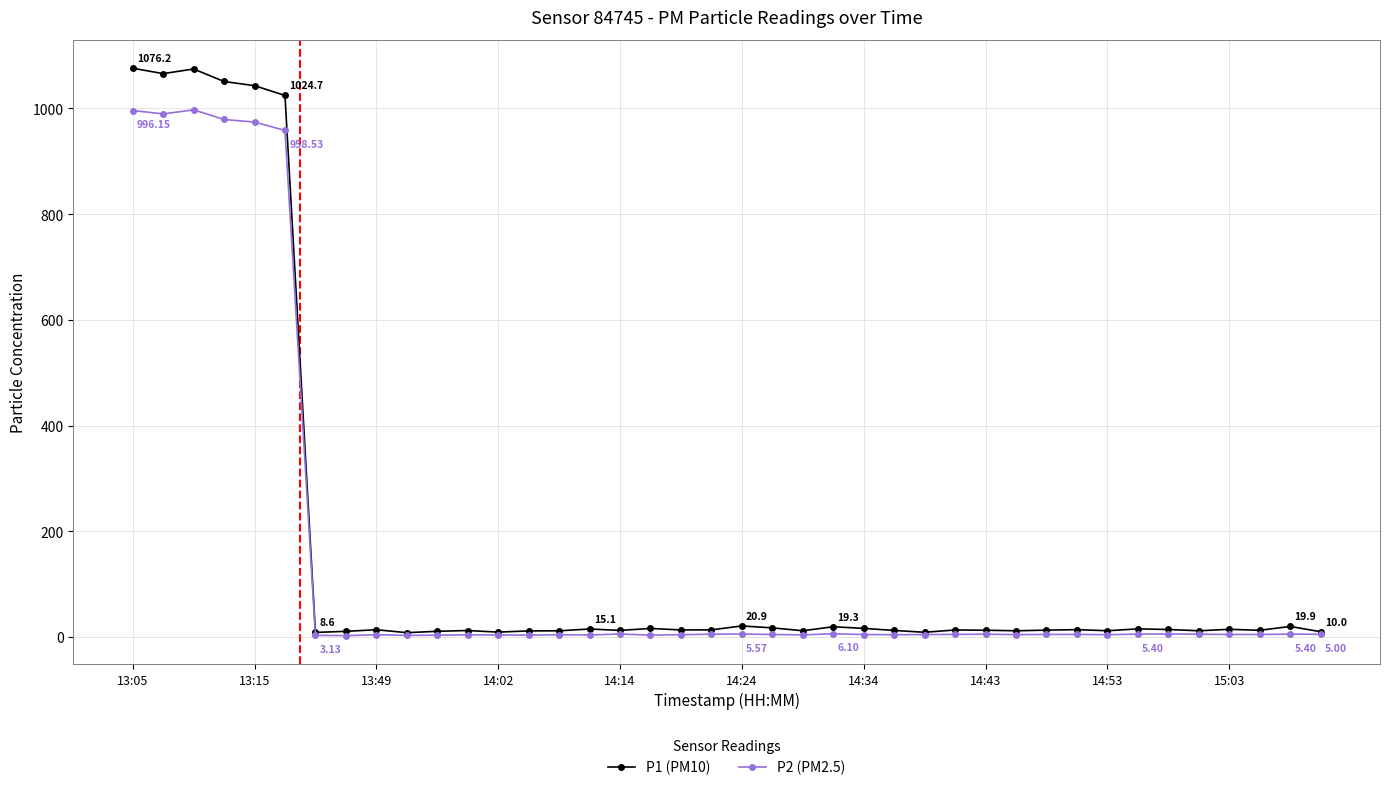

List the series in order of their peak value, highest first.

P1 (PM10), P2 (PM2.5)